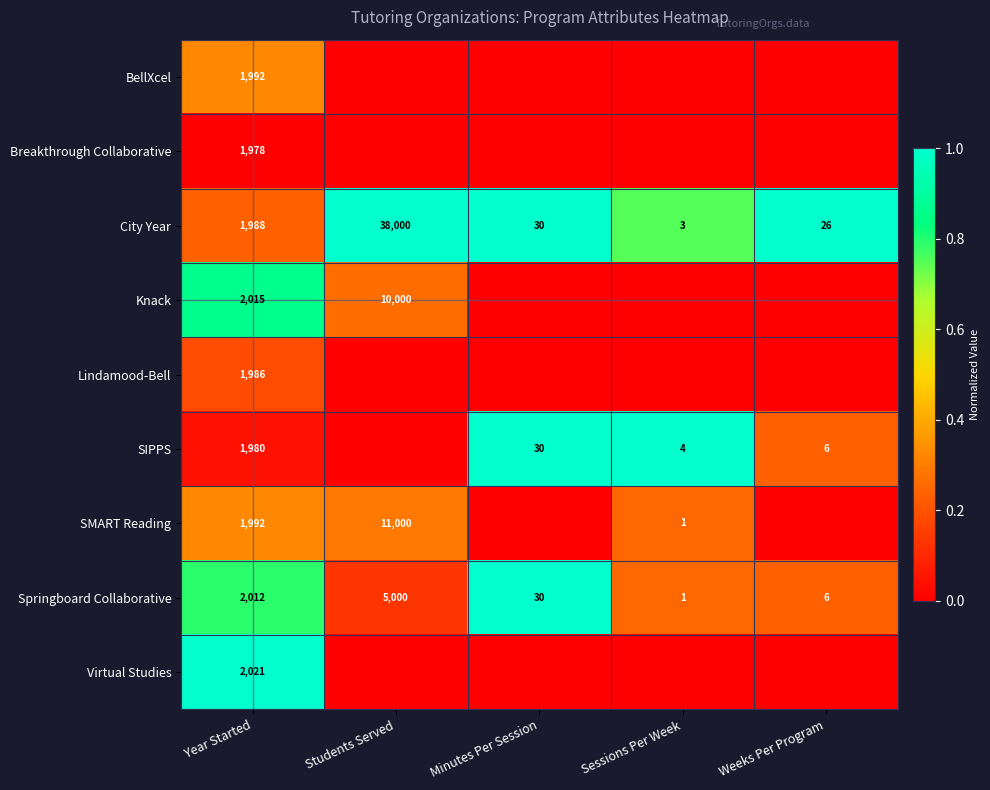

What is the spread (max minus min) of values at Weeks Per Program?

1.0